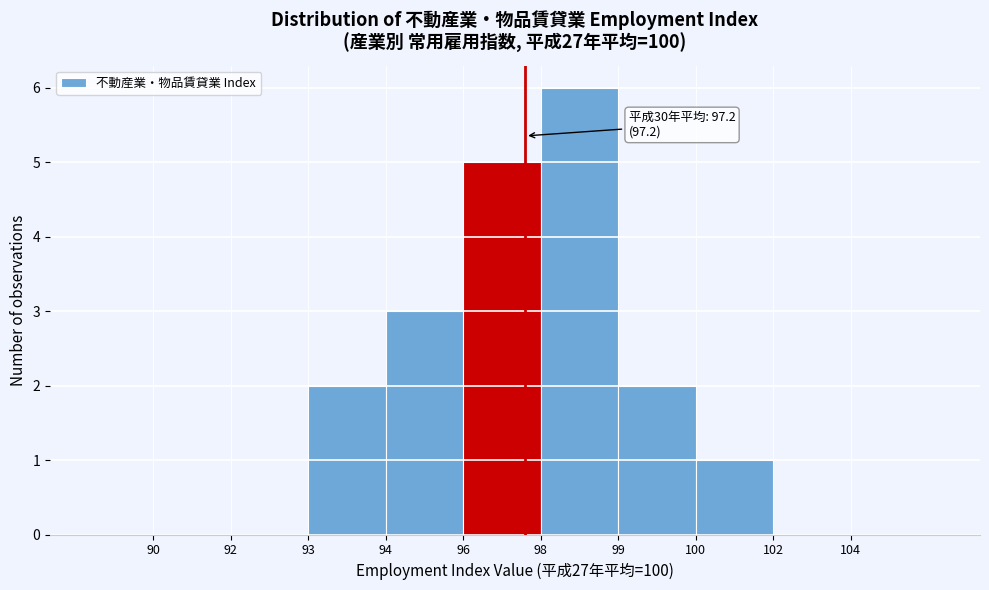

Reading left to right, extract all data points from this chart.

90=0	92=0	93=2	94=3	96=5	98=6	99=2	100=1	102=0